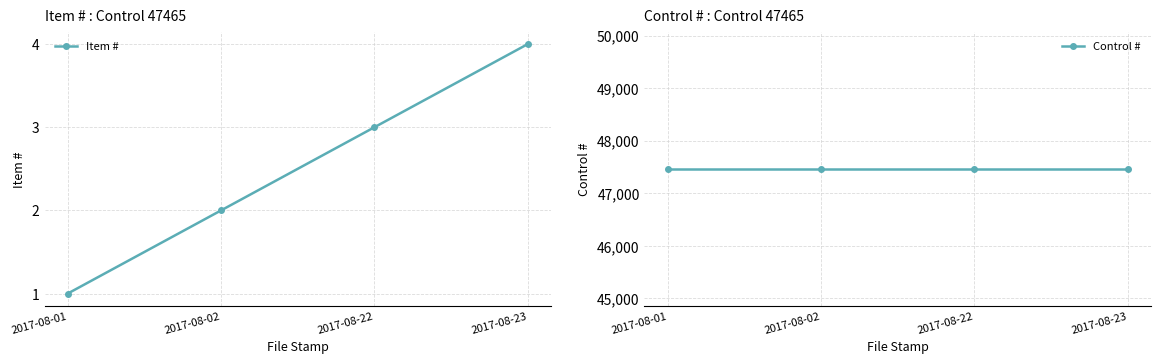

What is the total value across all series at 2017-08-22?

47468